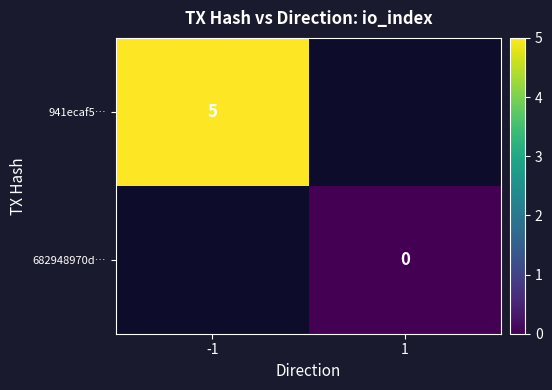

List the labels in order of 941ecaf5… value, largest first.

-1, 1